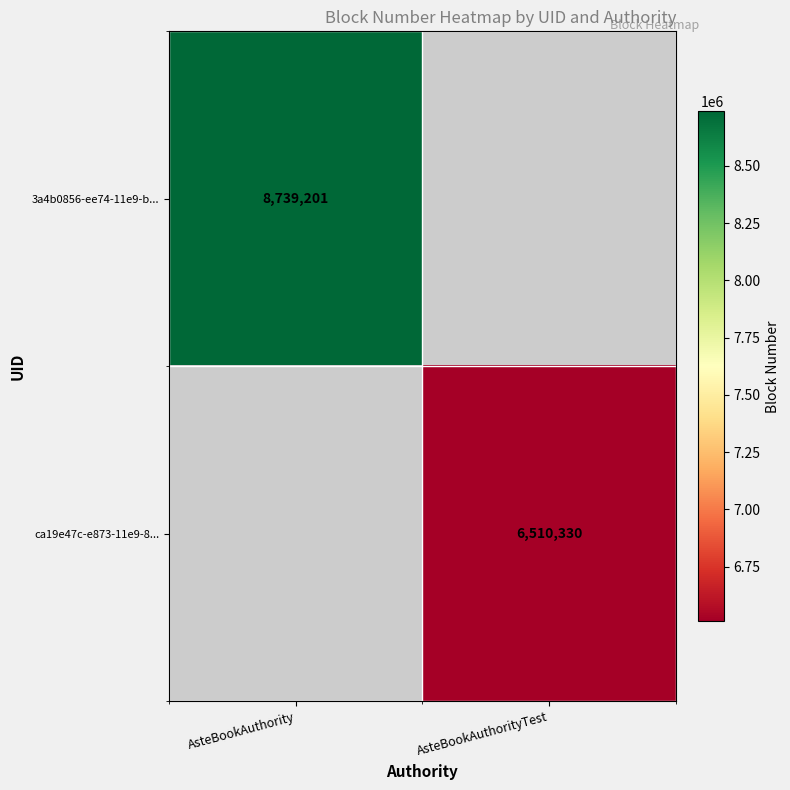

True or false: 3a4b0856-ee74-11e9-b... has a value of 3131759 at AsteBookAuthority.

False